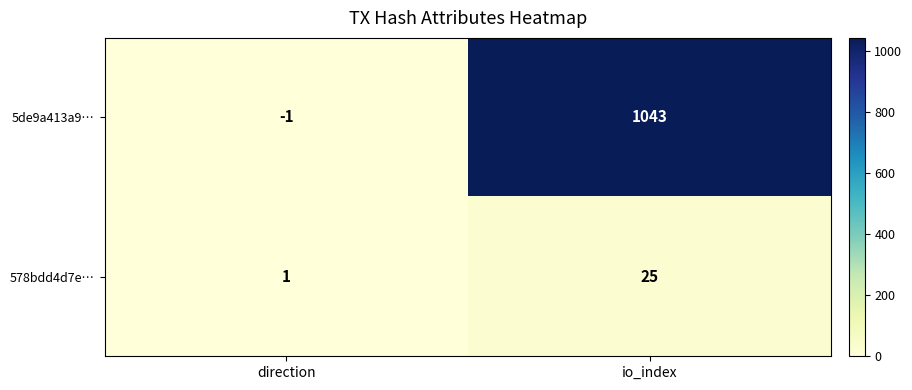

Which category has the lowest value in the 5de9a413a9… series?

direction